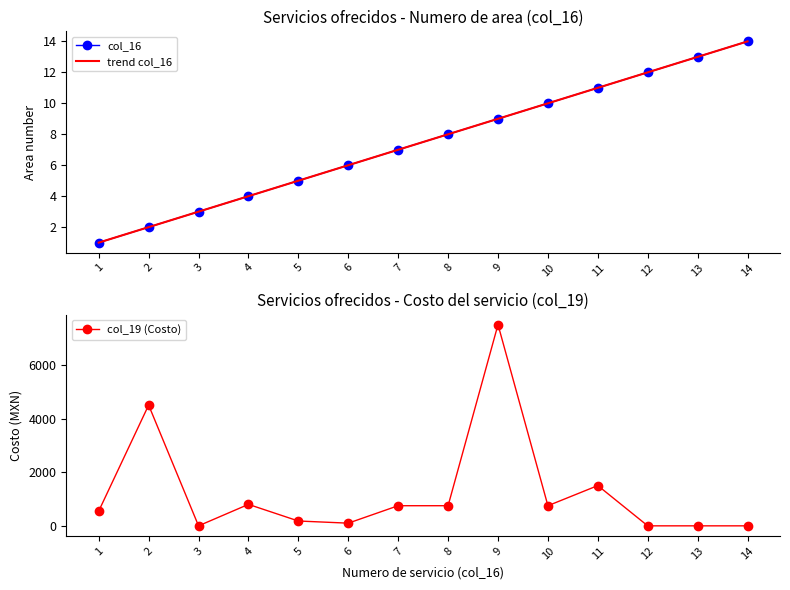

How many data points in col_19 (Costo) are less than 750?

7